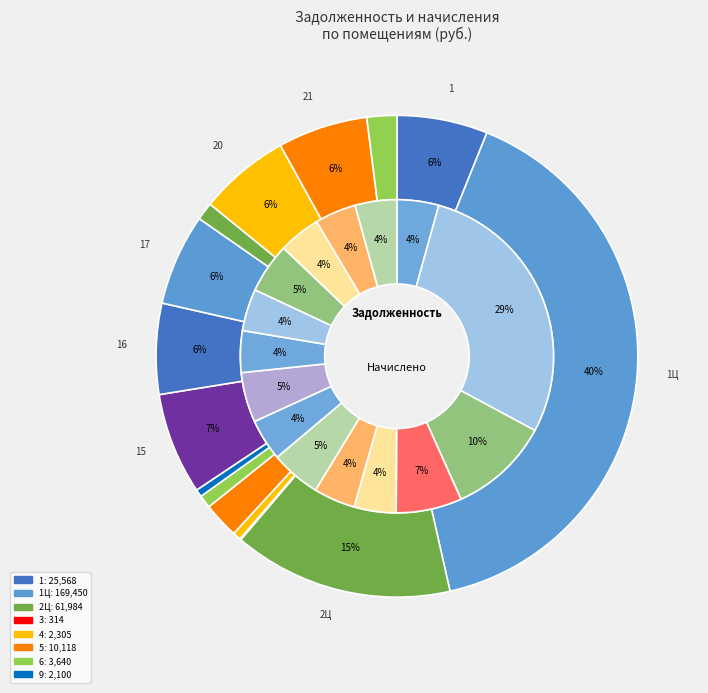

What is the ratio of the value at 21 to the value at 9?

12.1